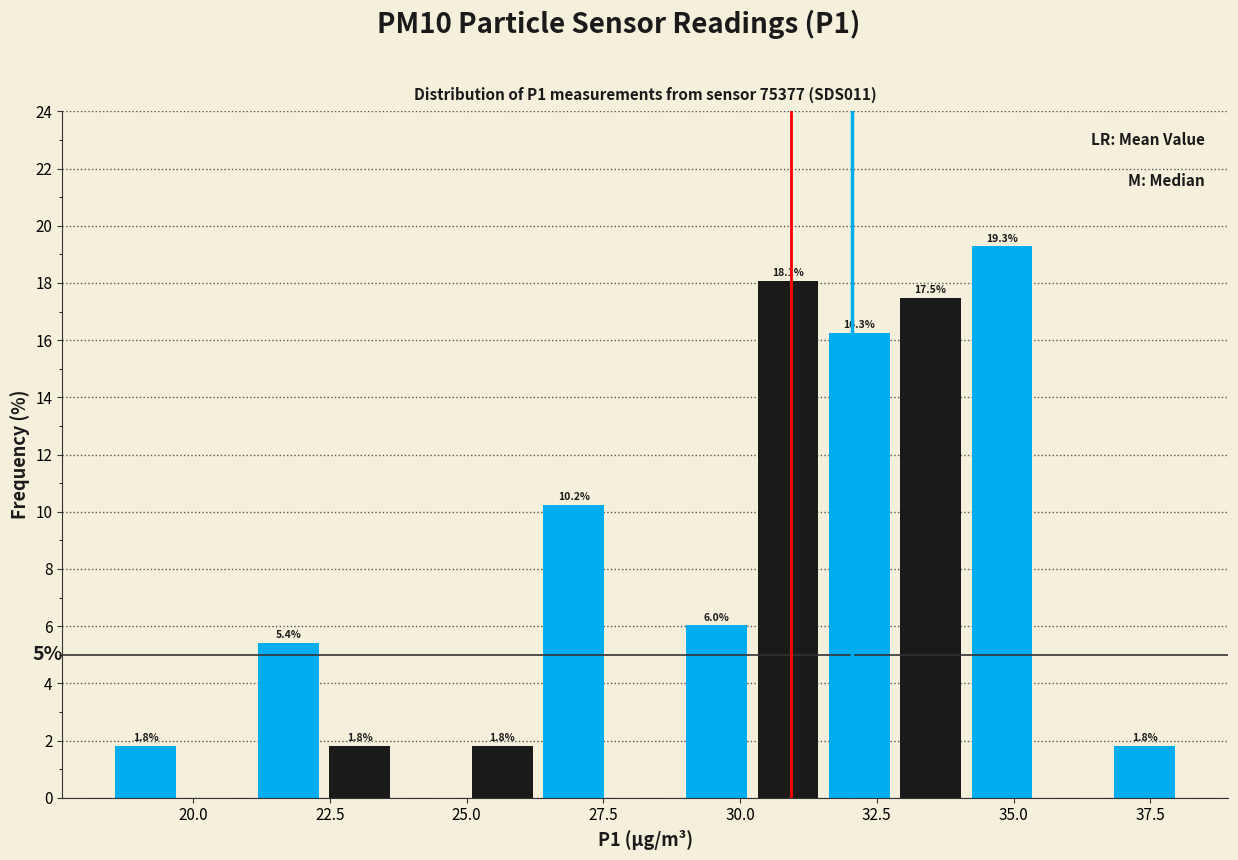

Read against the x-axis, roughly where is the centre of the tallest bar?

35.0